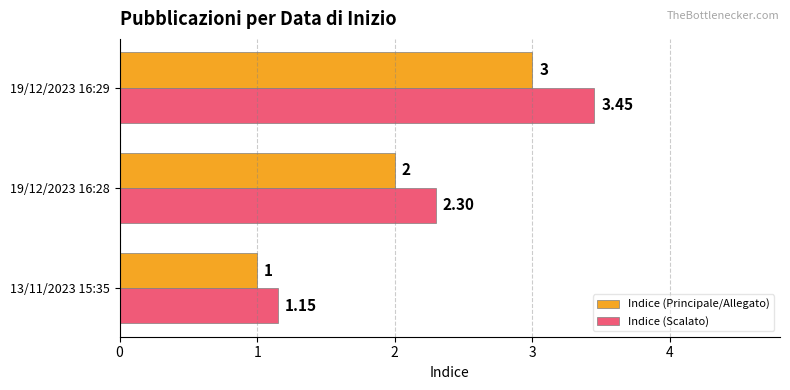

Where is Indice (Principale/Allegato) nearest to the value 2?

19/12/2023 16:28